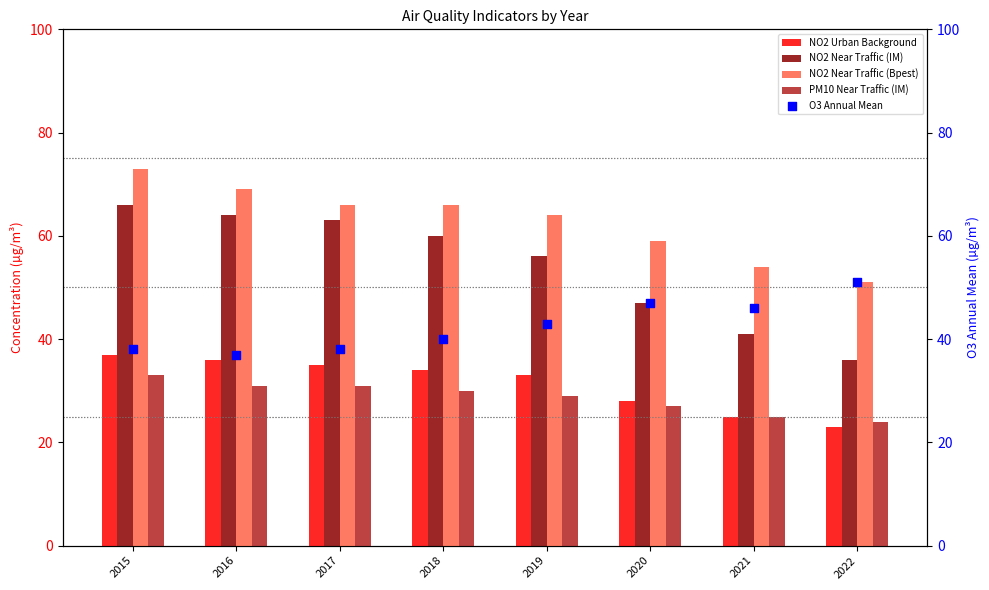

What are all the series names shown in the legend?

NO2 Urban Background, NO2 Near Traffic (IM), NO2 Near Traffic (Bpest), PM10 Near Traffic (IM), O3 Annual Mean